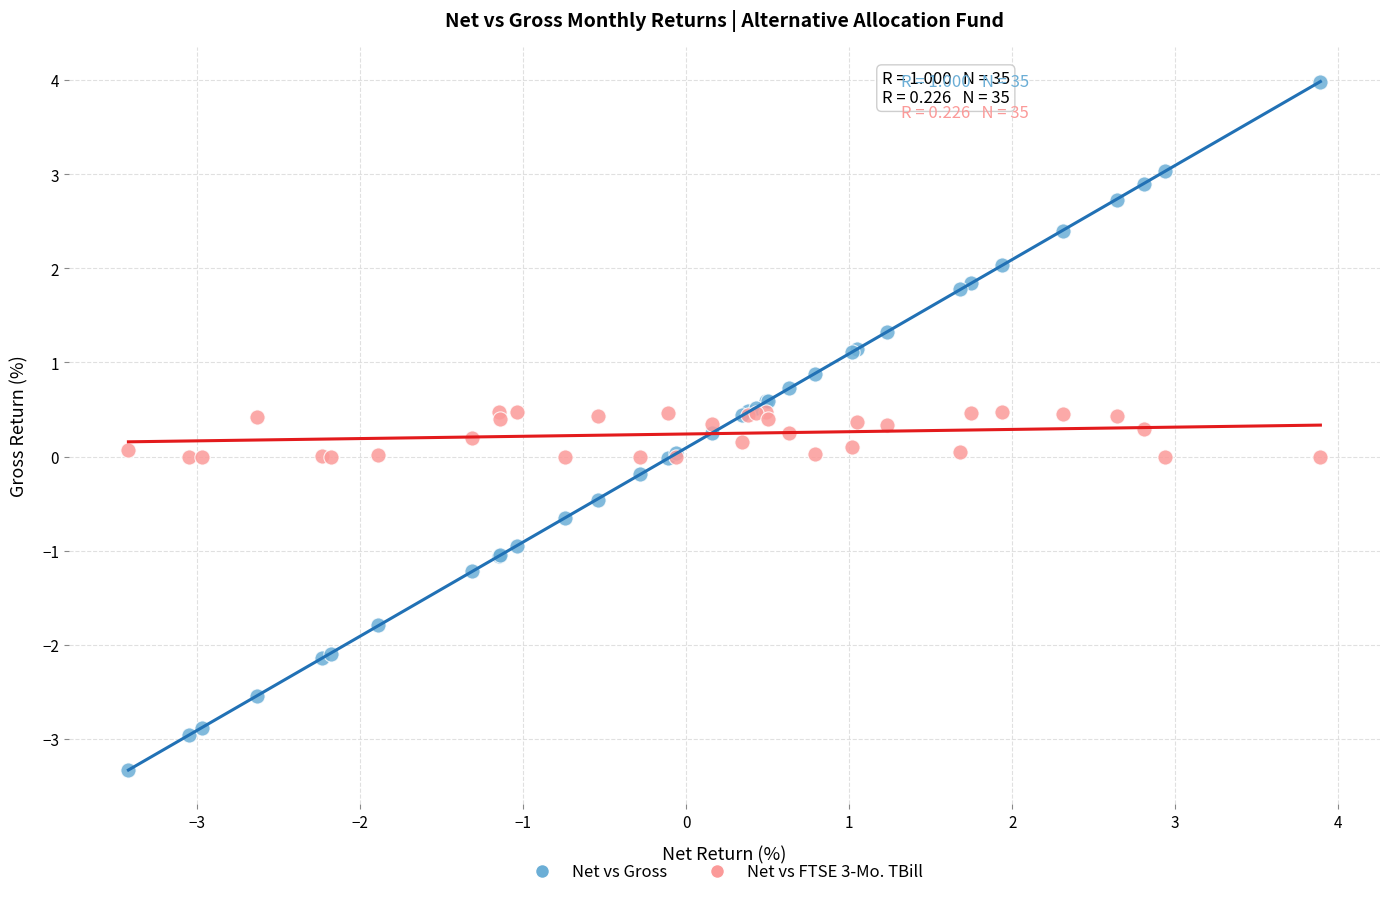

Which series contains the highest Y value?

Net vs Gross